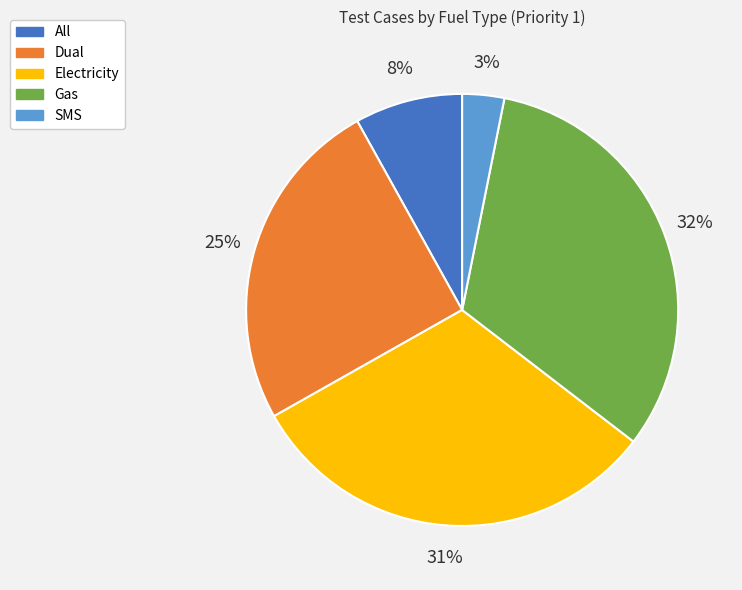

Count the number of slices in the pie.

5